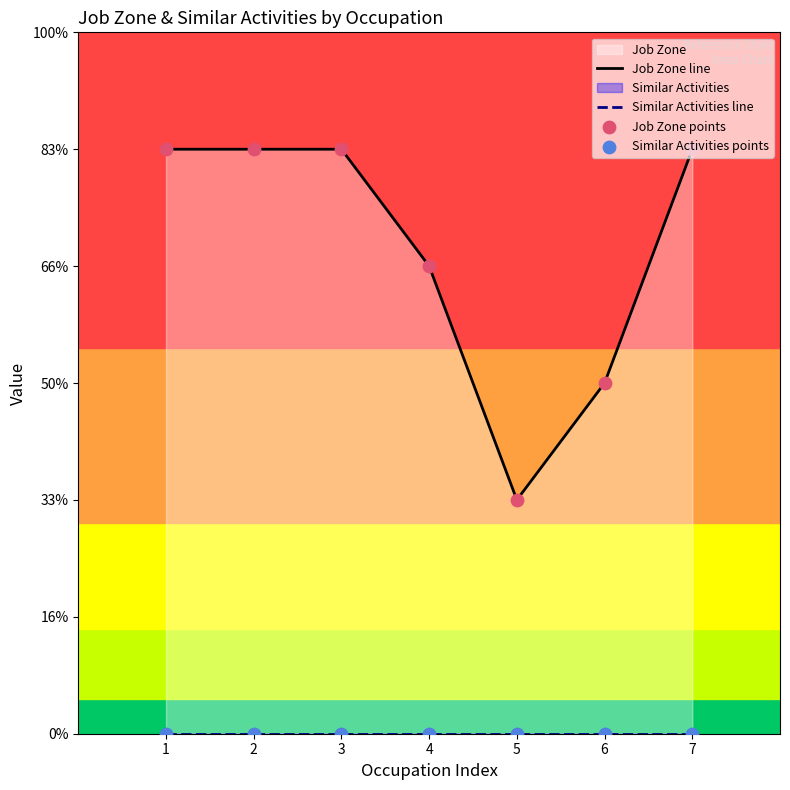

Which series reaches the maximum Y coordinate?

Job Zone line